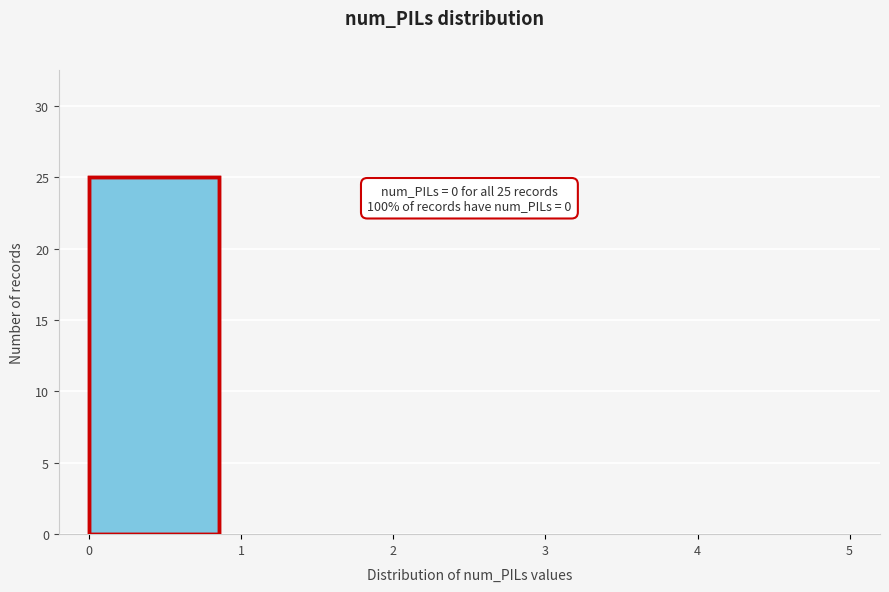

Over which range of the x-axis is the bar tallest?

0 to 1